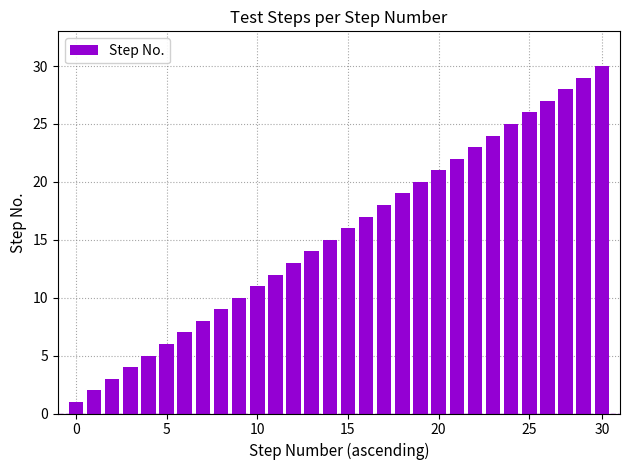

What is the greatest value displayed?

30